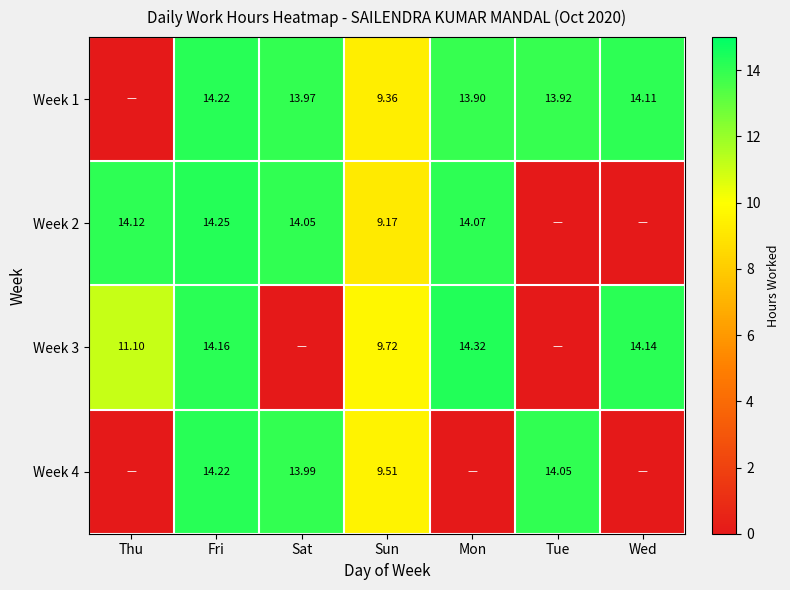

What is the maximum value shown in the chart?

14.3